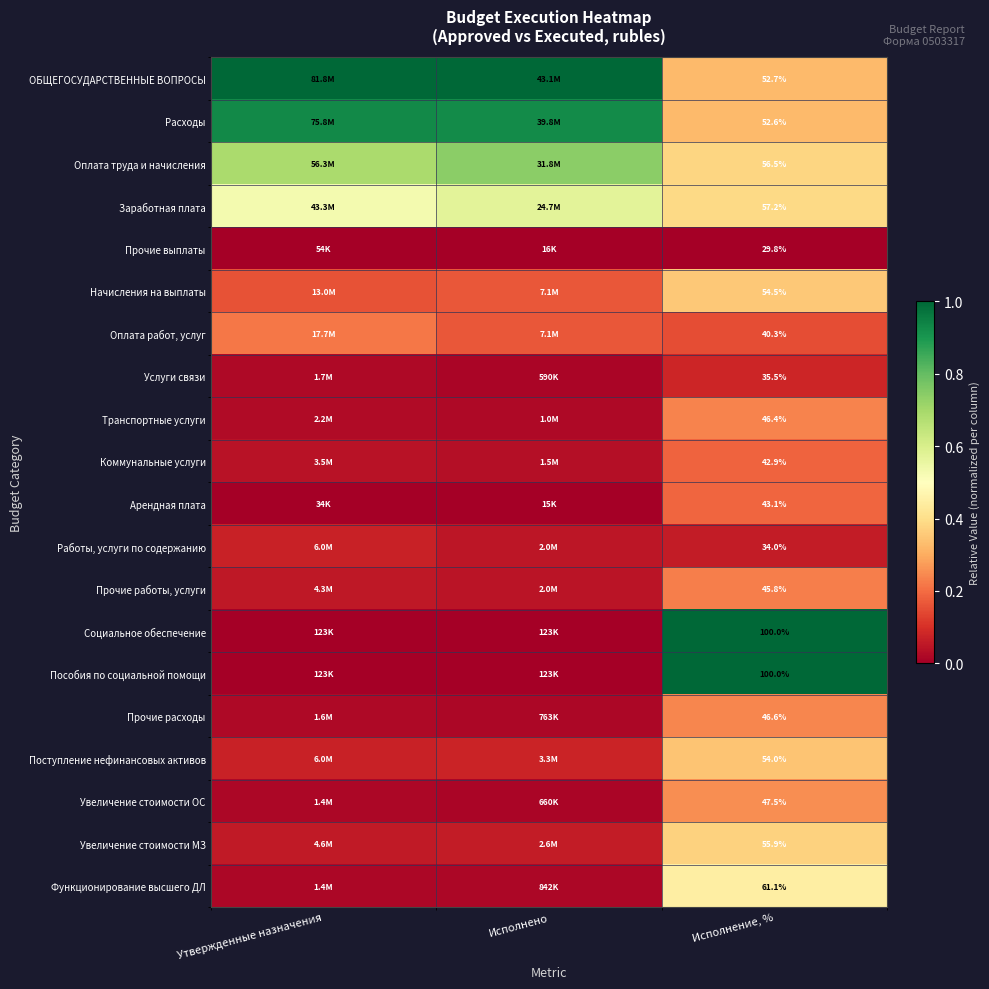

At how many categories does at least one series exceed 0?

3